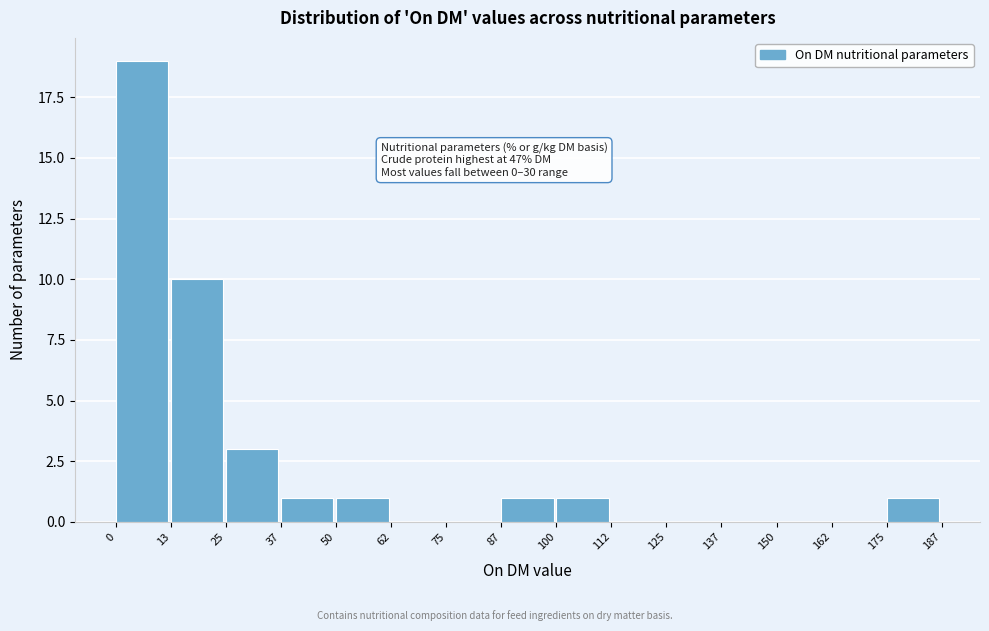

Which range on the x-axis has the tallest bar?

0 to 13